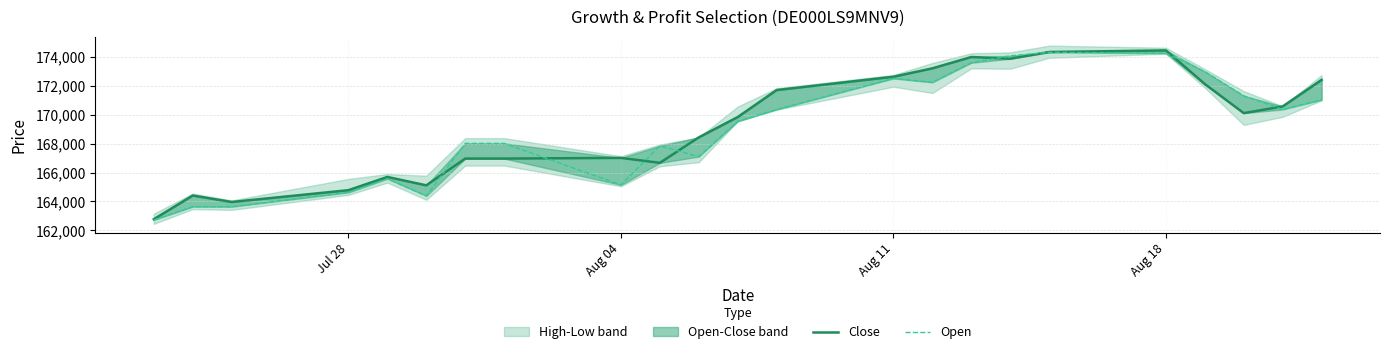

How many lines are shown in the chart?

2